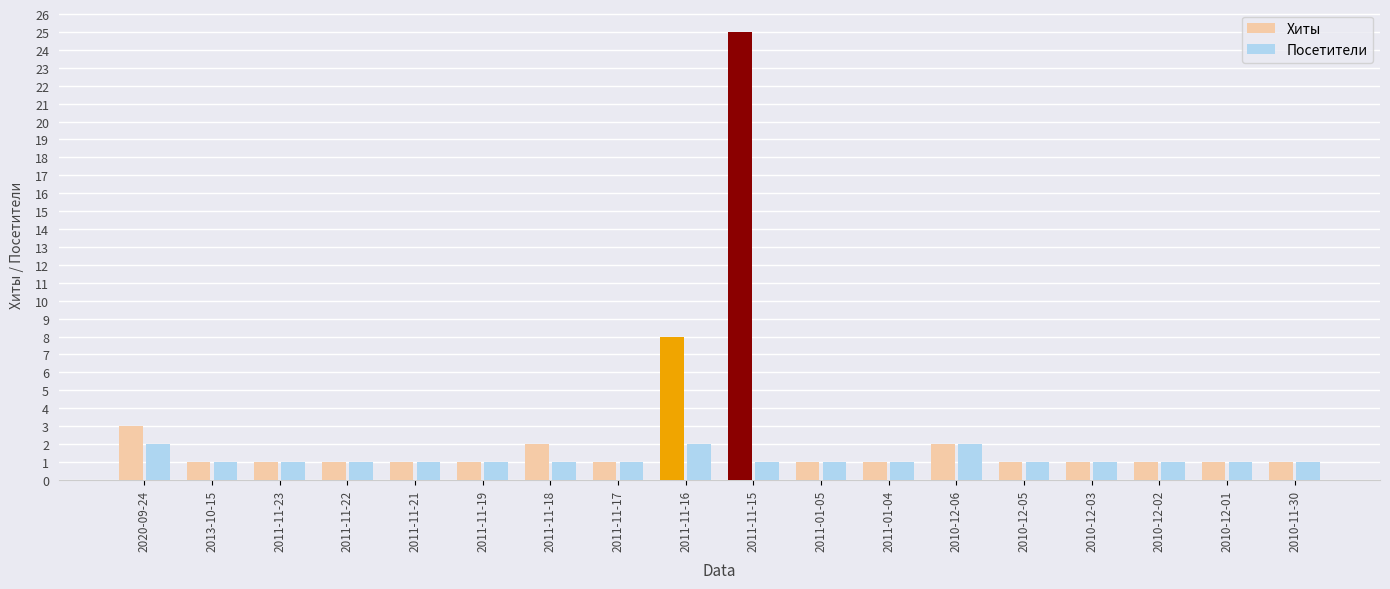

What is the sum of all Хиты values?

53